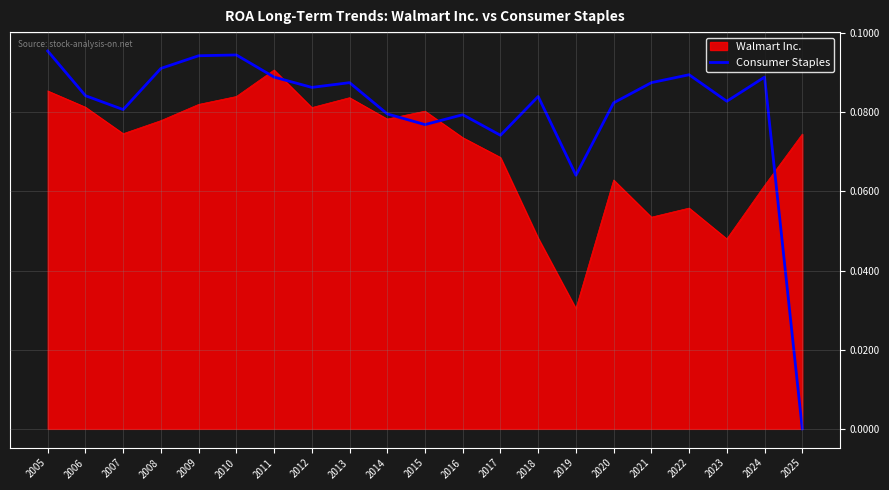

Which series has the widest spread of values?

Consumer Staples